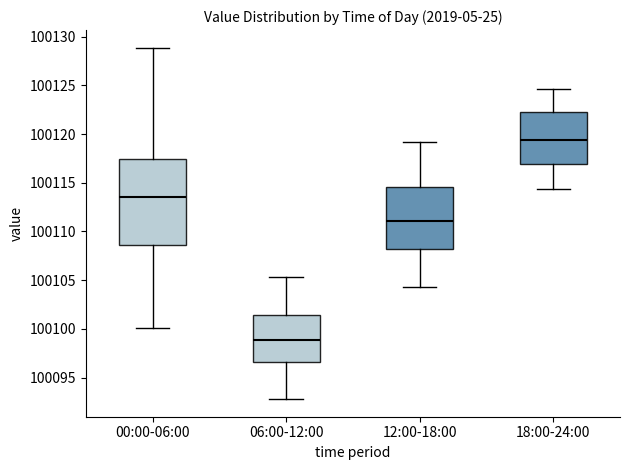

Comparing the boxes themselves (not the whiskers), which one is the tallest?

00:00-06:00